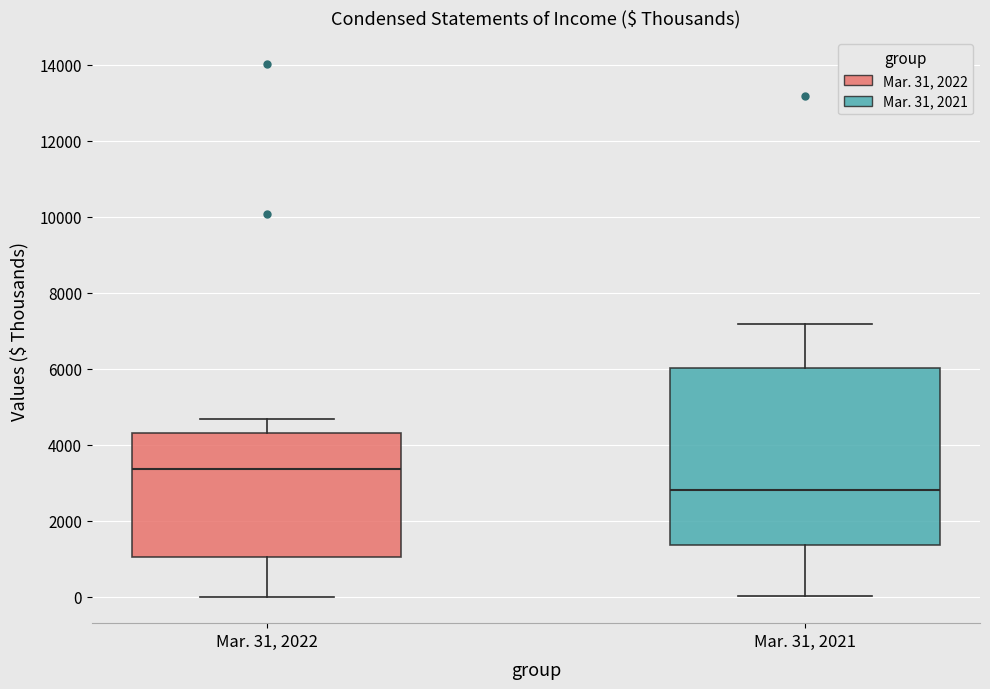

Reading left to right, transcribe this box plot: for each box, give where its median line is, the range the box spans, and where its two whiskers end, as read against the y-axis. The values are not printed on the chart, so give them approximately, as read against the axis.

Mar. 31, 2022: median 3400, box 1000 to 4400, whiskers 0 to 4600
Mar. 31, 2021: median 2800, box 1400 to 6000, whiskers 0 to 7200